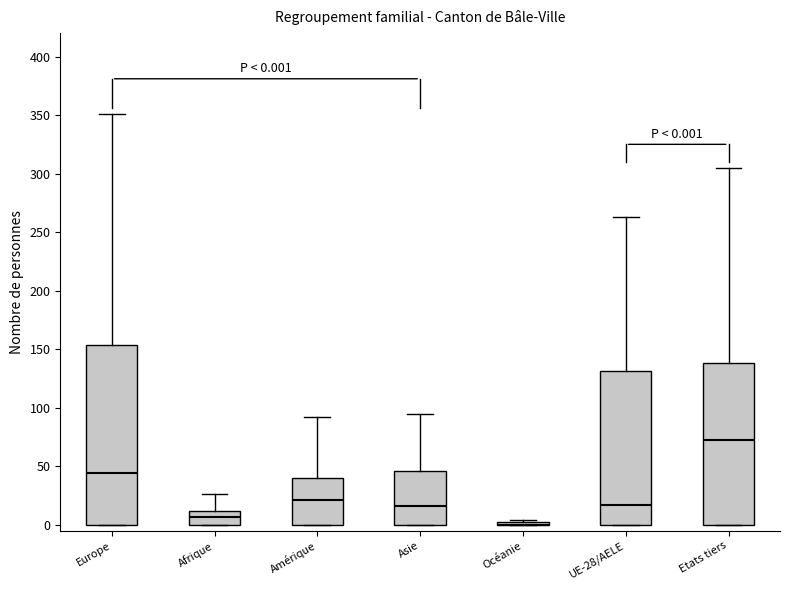

Which box is the tallest, from its lower edge to its upper edge?

Europe